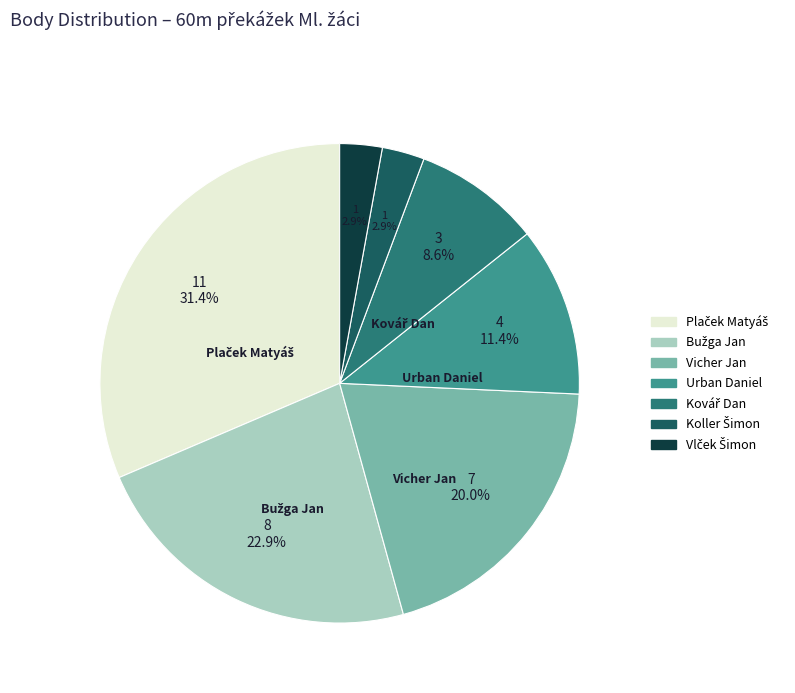

How many segments does this pie chart have?

7